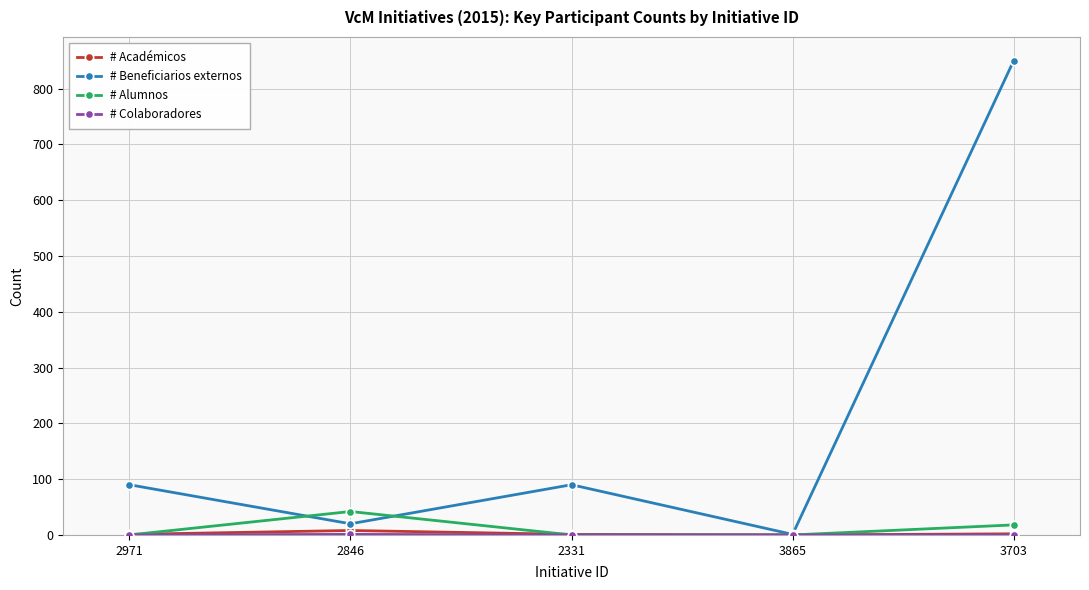

Count the number of data series in this chart.

4